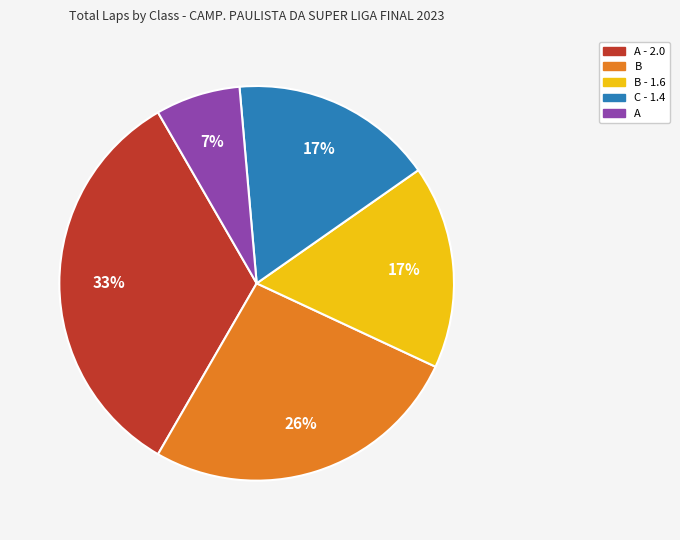

Count the number of slices in the pie.

5